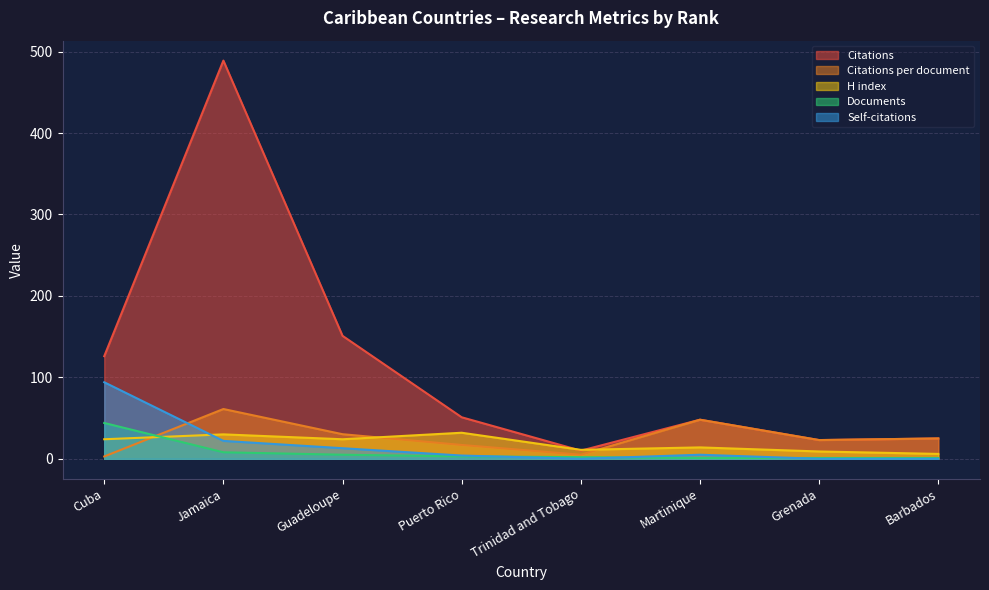

What is the label of the 8th point from the left?

Barbados